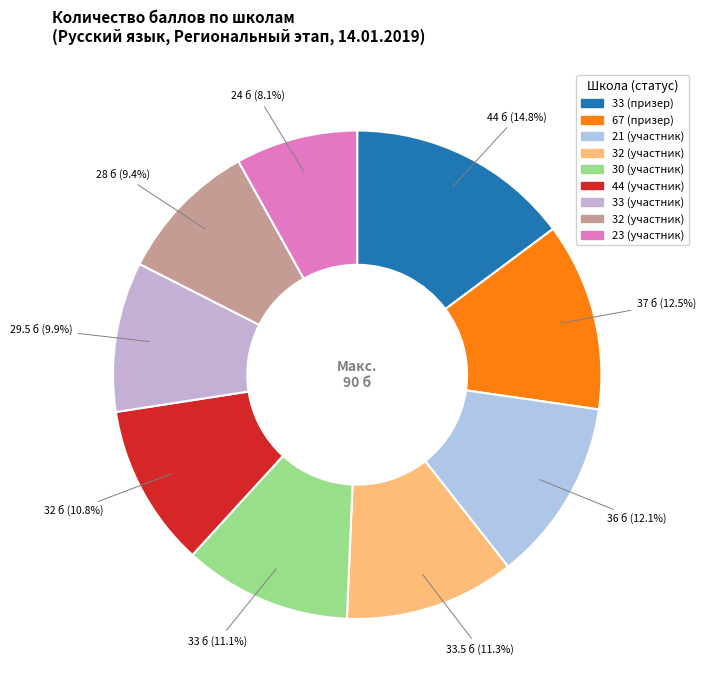

How many slices are in this pie chart?

9